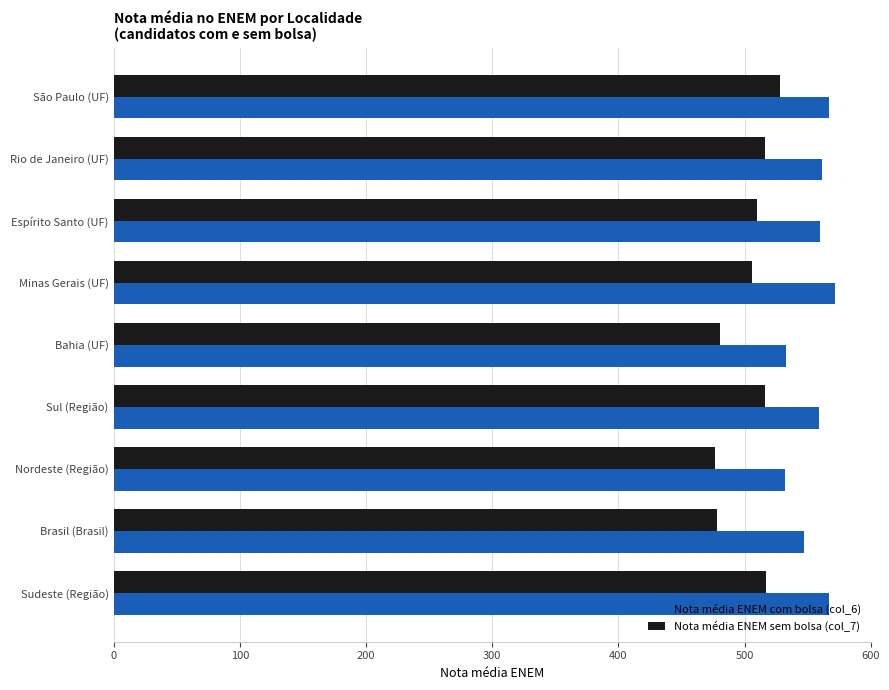

What is the average value of the Nota média ENEM sem bolsa (col_7) series?

503.3